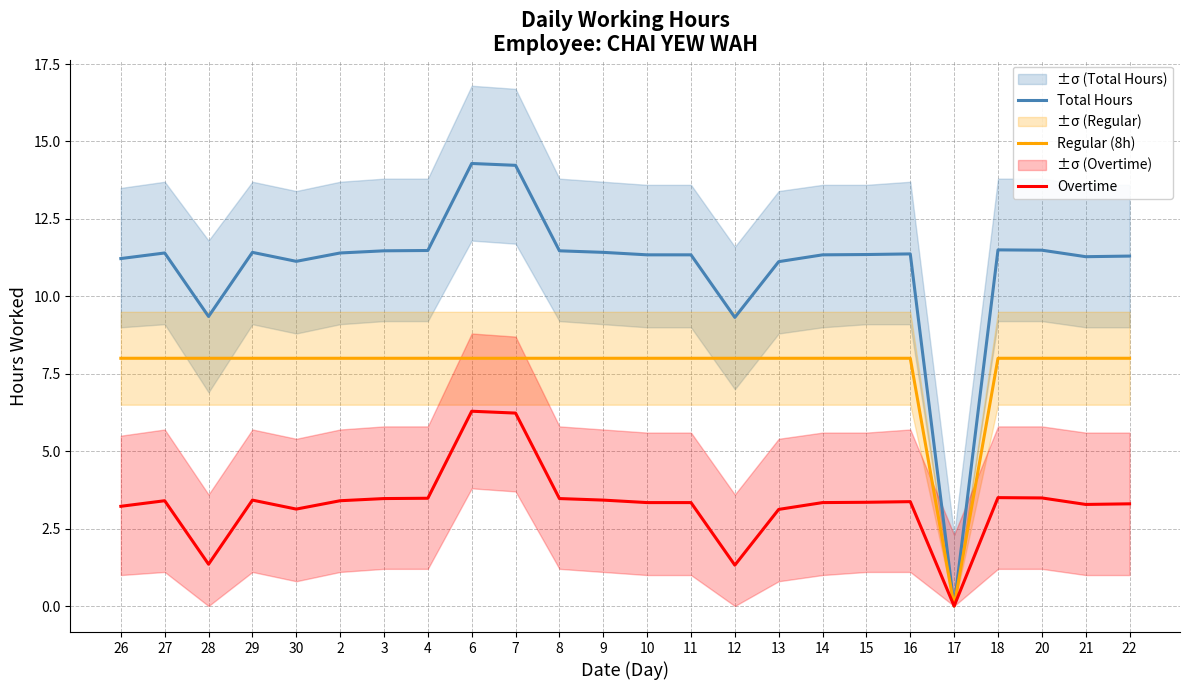

What are all the series names shown in the legend?

Total Hours, Regular (8h), Overtime